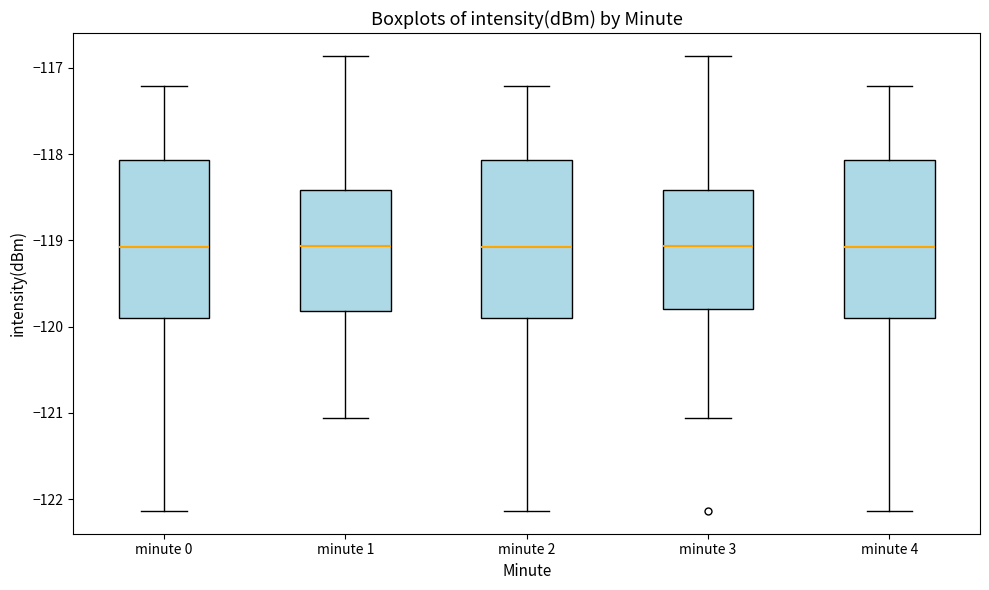

Reading left to right, transcribe this box plot: for each box, give where its median line is, the range the box spans, and where its two whiskers end, as read against the y-axis. The values are not printed on the chart, so give them approximately, as read against the axis.

minute 0: median -119.1, box -119.9 to -118.1, whiskers -122.1 to -117.2
minute 1: median -119.1, box -119.8 to -118.4, whiskers -121.1 to -116.9
minute 2: median -119.1, box -119.9 to -118.1, whiskers -122.1 to -117.2
minute 3: median -119.1, box -119.8 to -118.4, whiskers -121.1 to -116.9
minute 4: median -119.1, box -119.9 to -118.1, whiskers -122.1 to -117.2